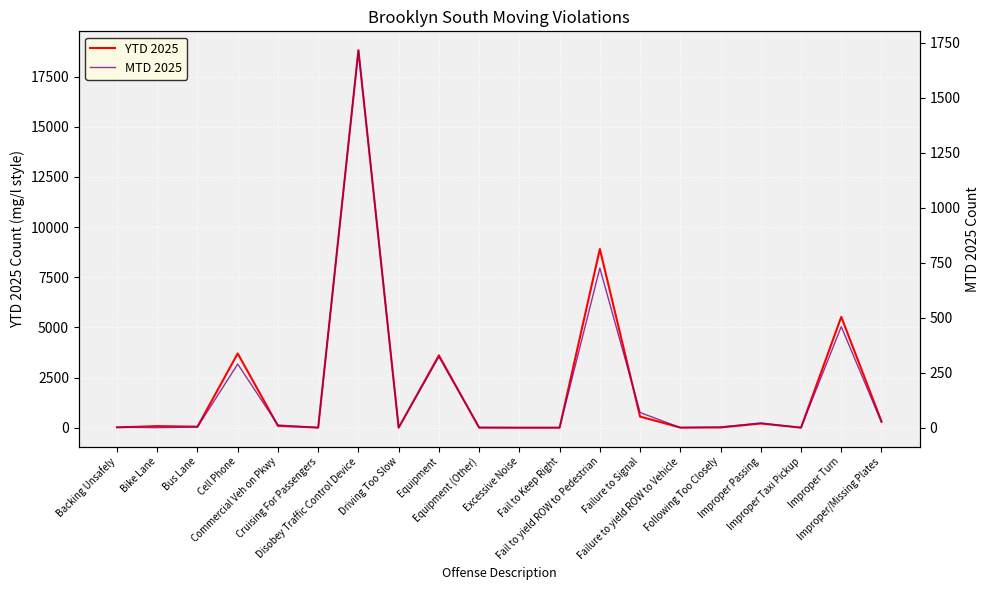

Reading left to right, list all the values displayed in this chart.

YTD 2025: 13	78	49	3701	89	3	18820	0	3605	1	0	1	8908	553	5	8	208	1	5524	312
MTD 2025: 2	0	3	289	12	0	1715	0	322	1	0	0	725	69	0	3	21	0	459	24